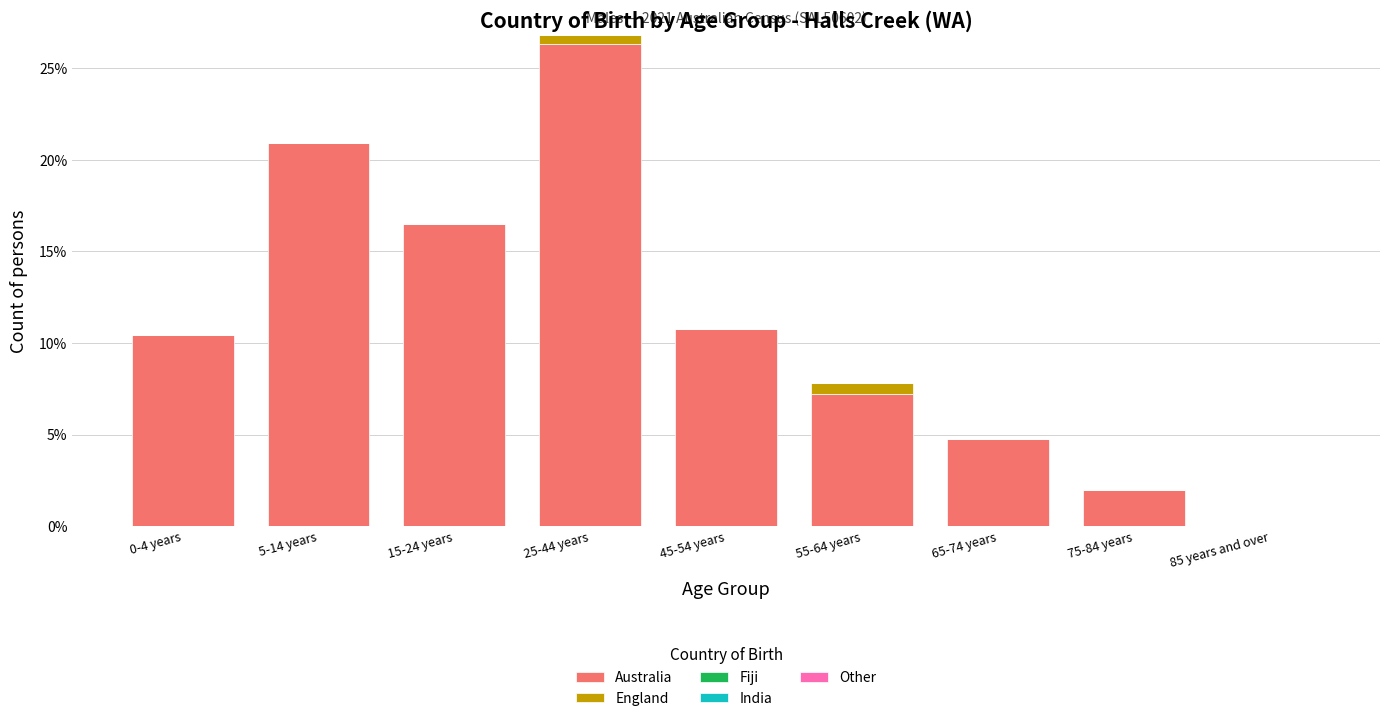

Reading left to right, list the values for the Australia series.

0-4 years=10.5	5-14 years=20.9	15-24 years=16.5	25-44 years=26.3	45-54 years=10.8	55-64 years=7.2	65-74 years=4.7	75-84 years=2.0	85 years and over=0.0